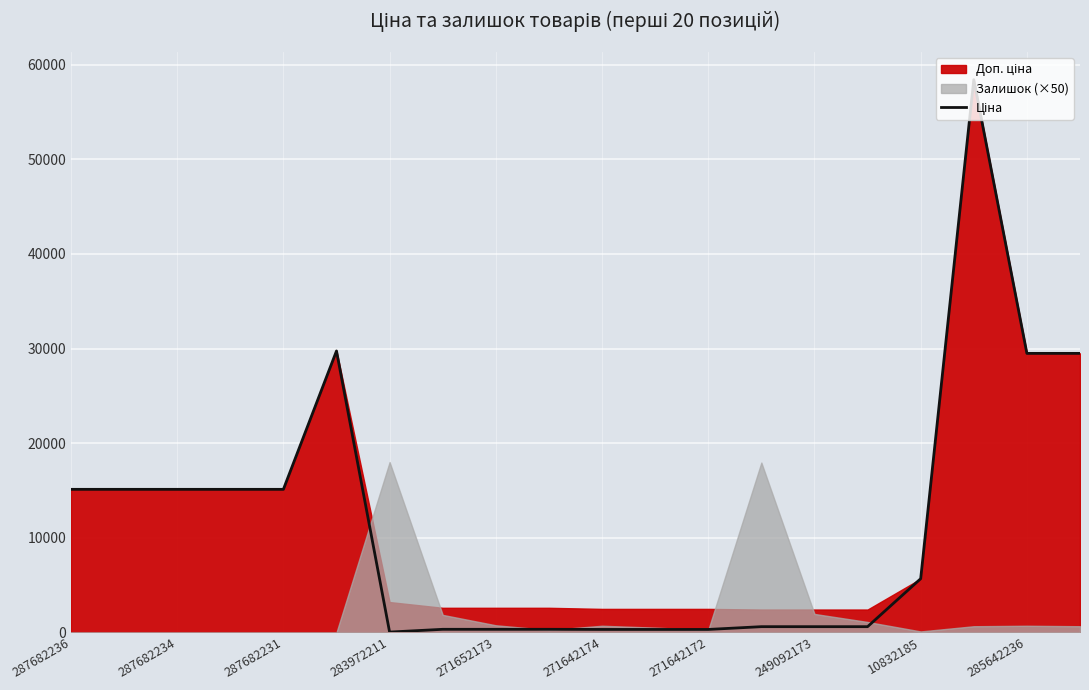

What is the average value?

11609.0